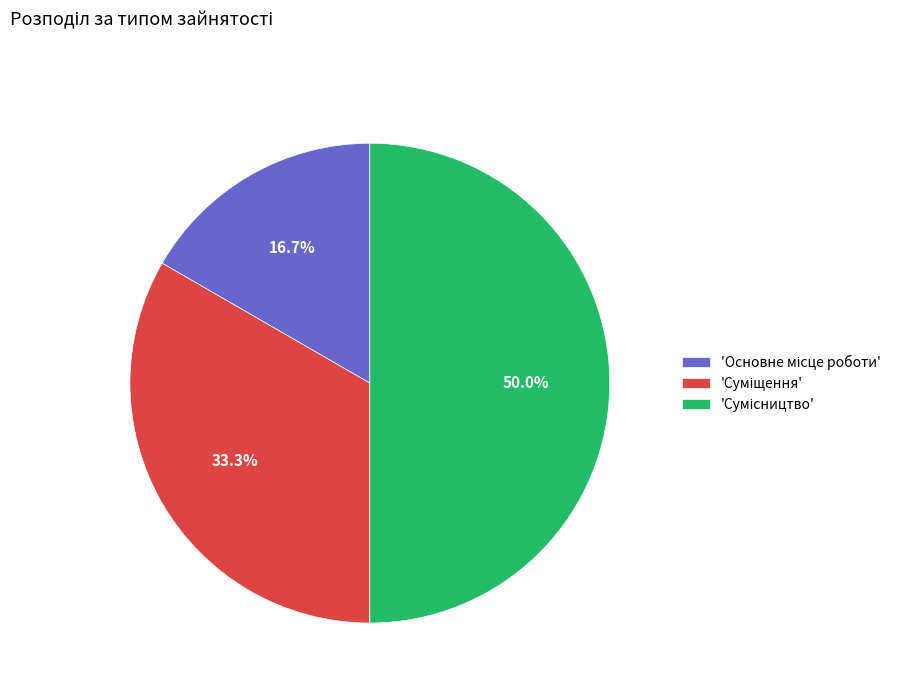

Is there any slice that represents more than half of the pie?

No